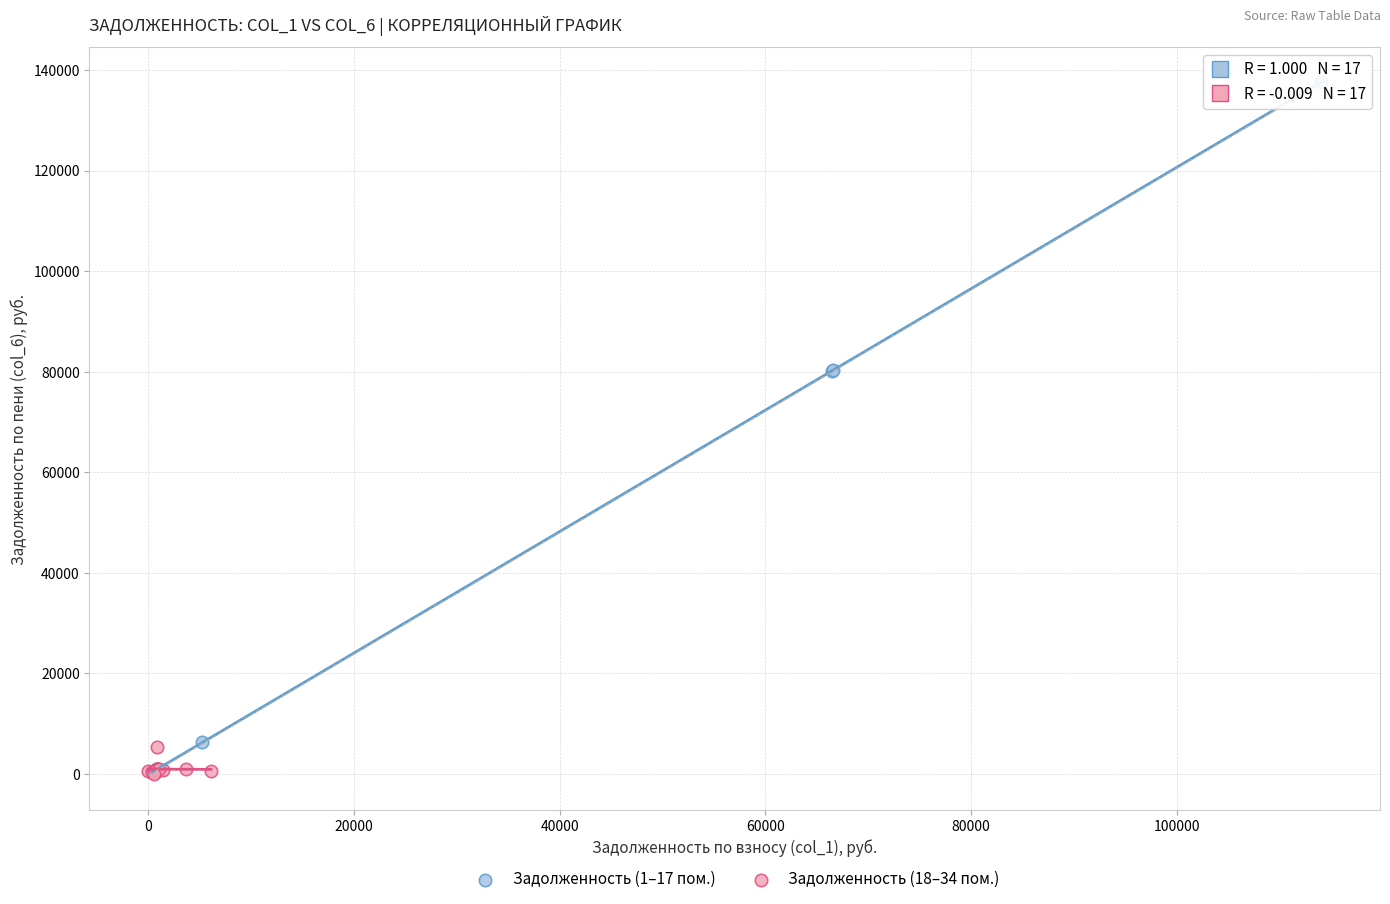

Which series contains the highest Y value?

Задолженность (1–17 пом.)